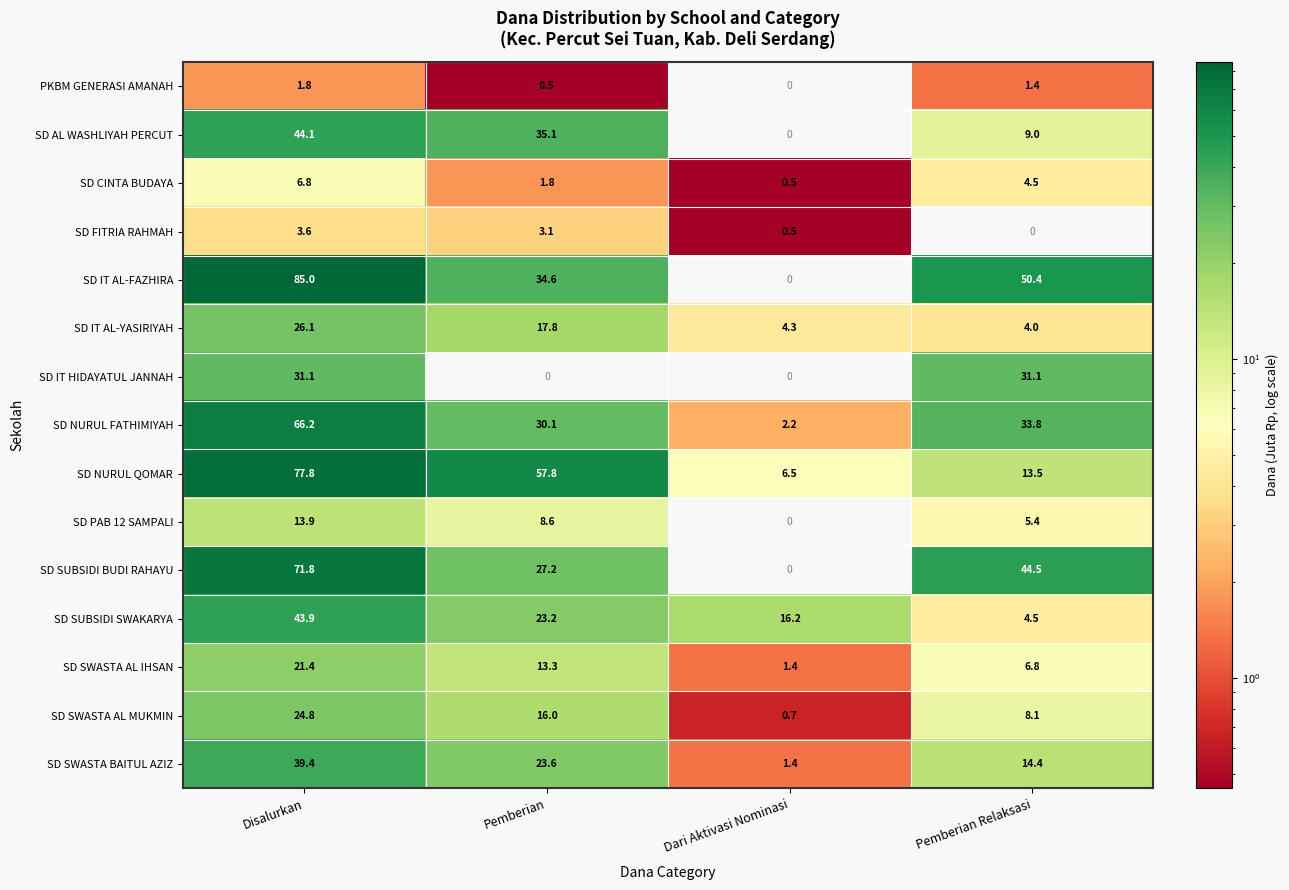

What is the total value across all series at Dari Aktivasi Nominasi?

33.7